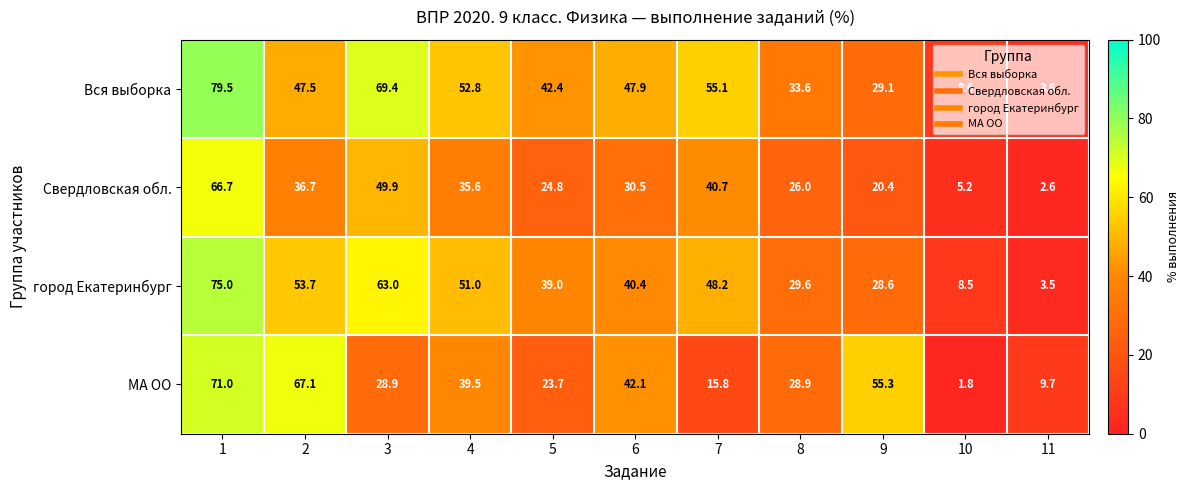

Rank the series at 11 from highest to lowest value.

МА ОО, Вся выборка, город Екатеринбург, Свердловская обл.